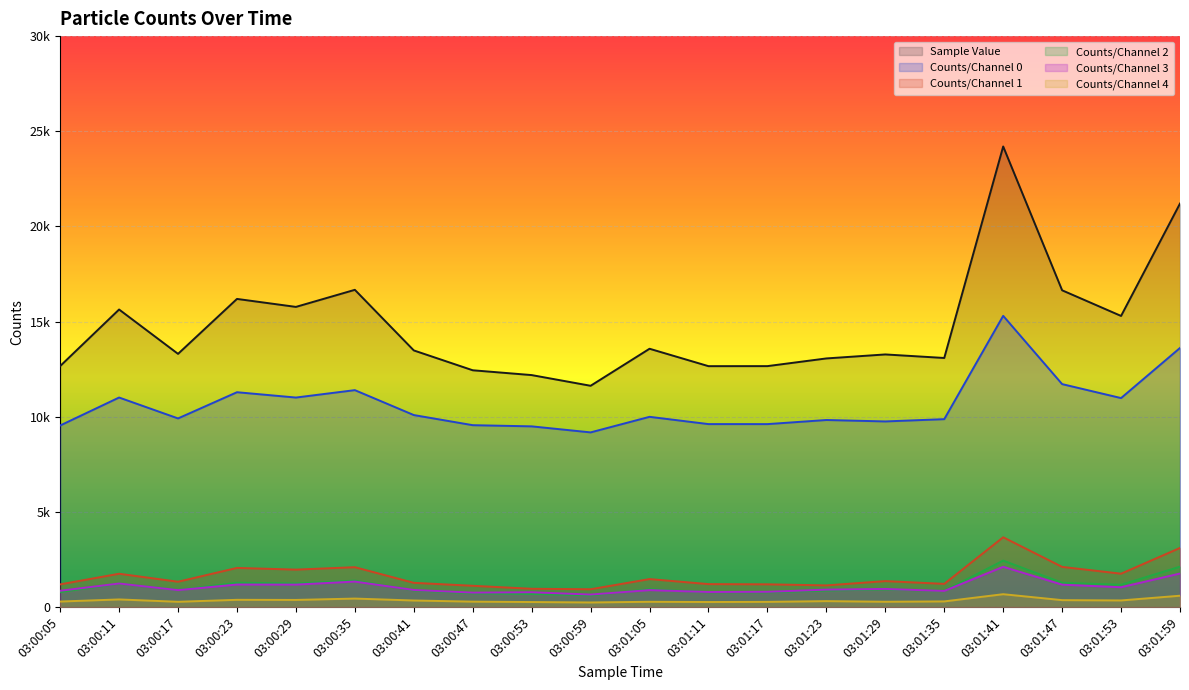

Where is Counts/Channel 4 nearest to the value 459?

03:00:35